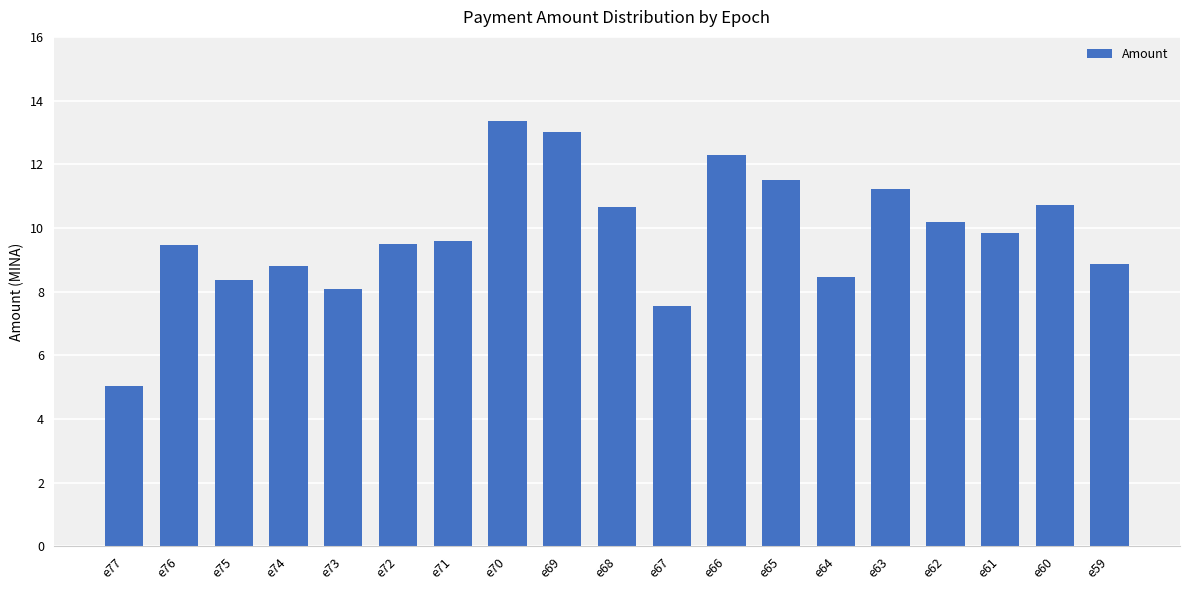

What is the minimum value shown in the chart?

5.0